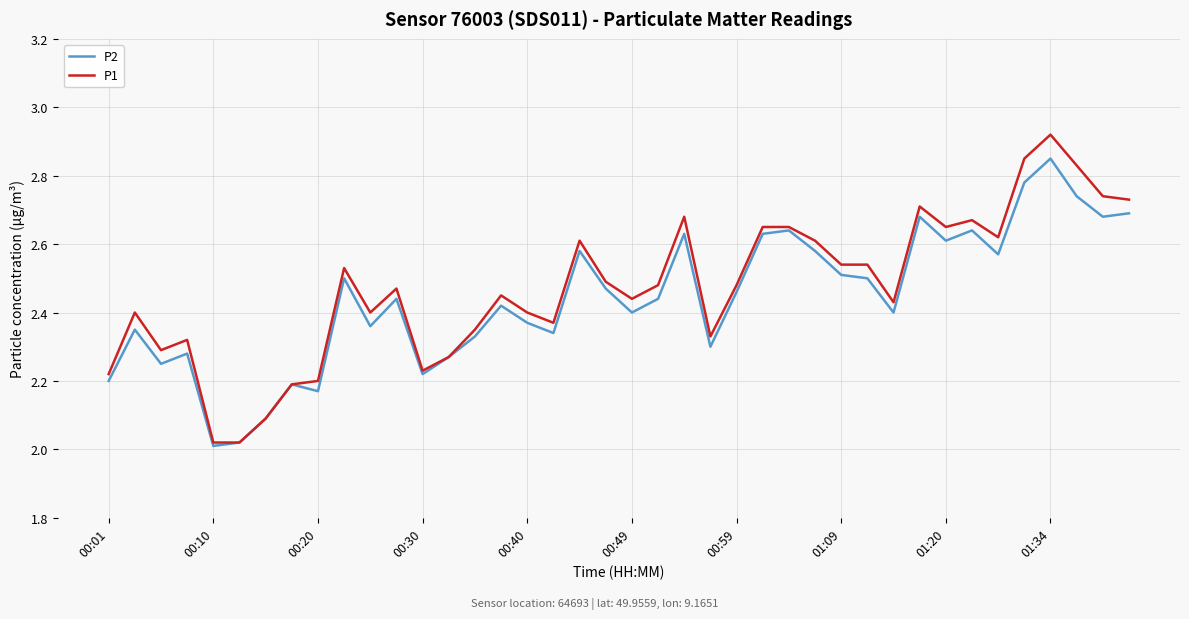

Rank the series by their maximum value, from lowest to highest.

P2, P1